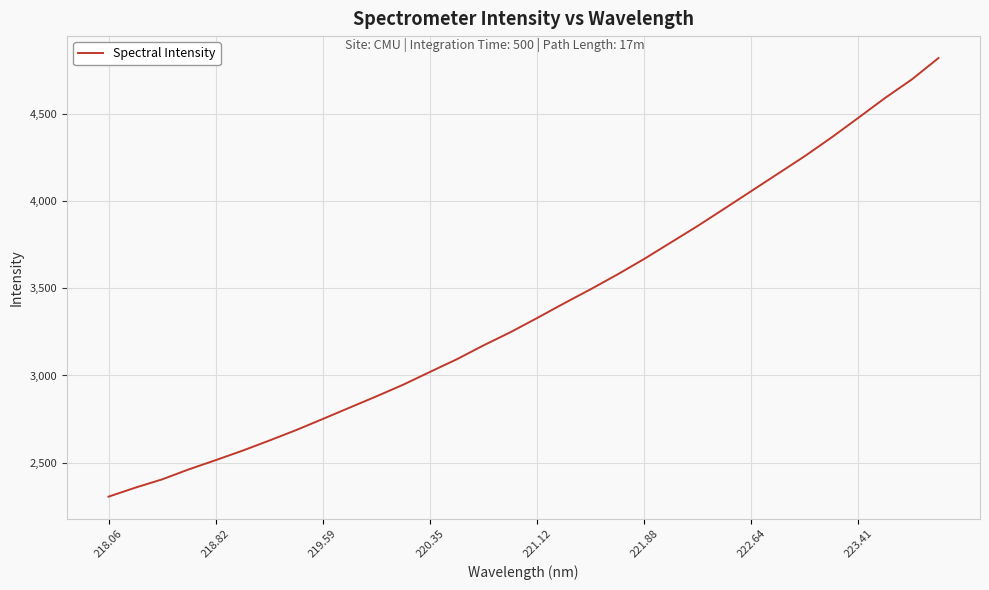

What is the greatest value displayed?

4823.9